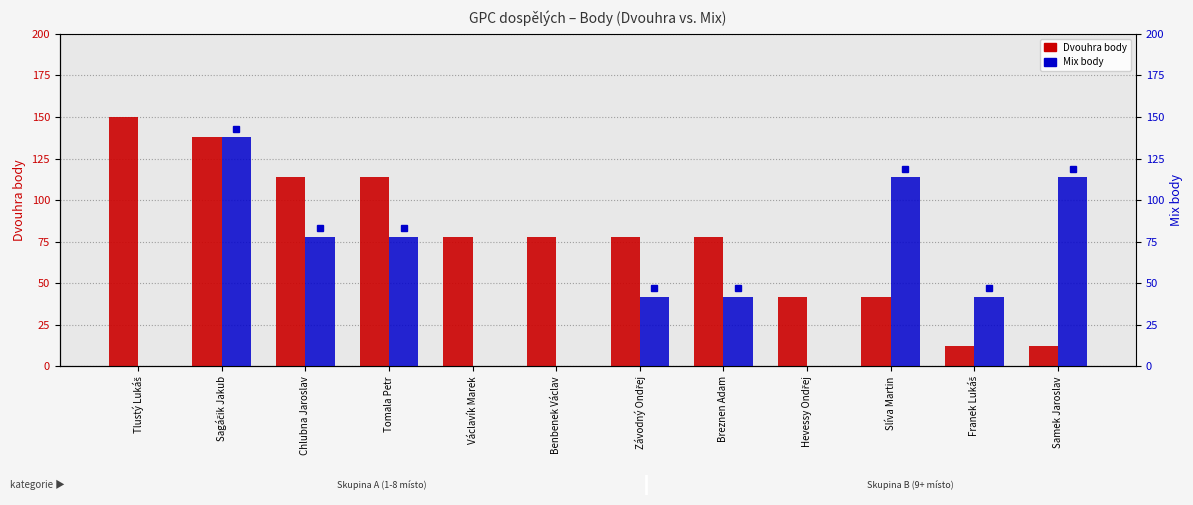

What is the value of the Dvouhra body bar at the 4th from the left?

114